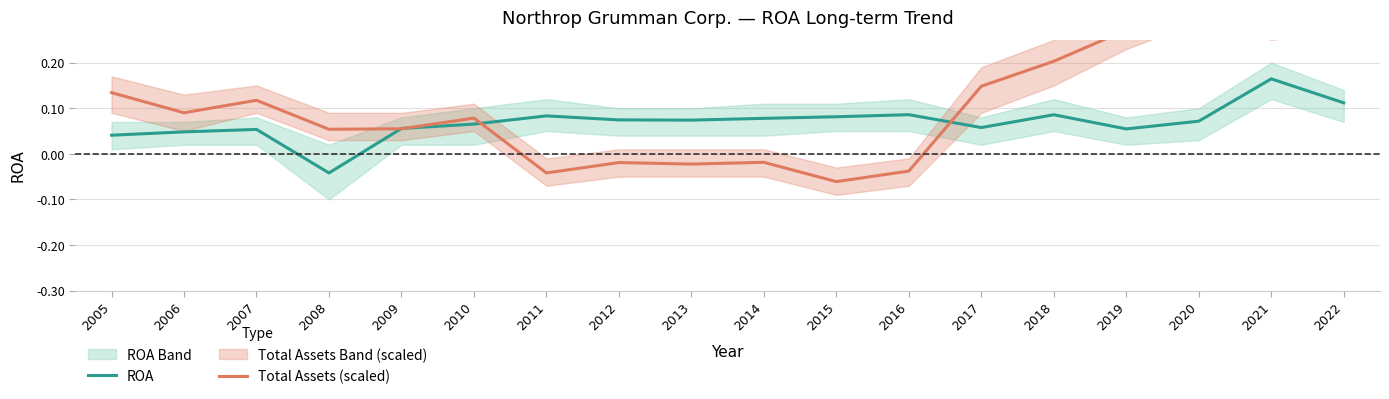

What is the maximum value for ROA?

0.2